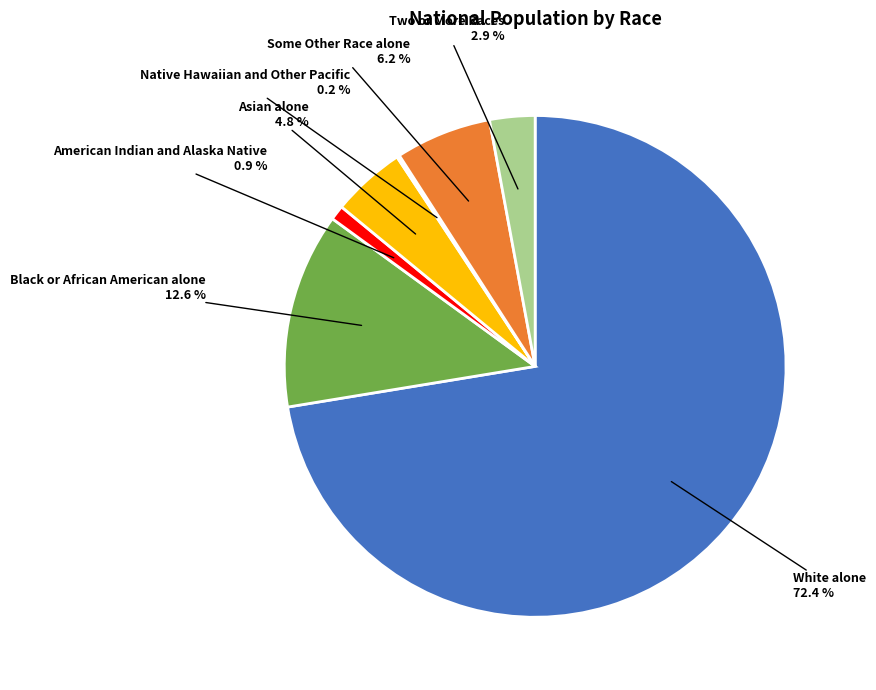

To the nearest percent, what is the average slice percentage?

14%